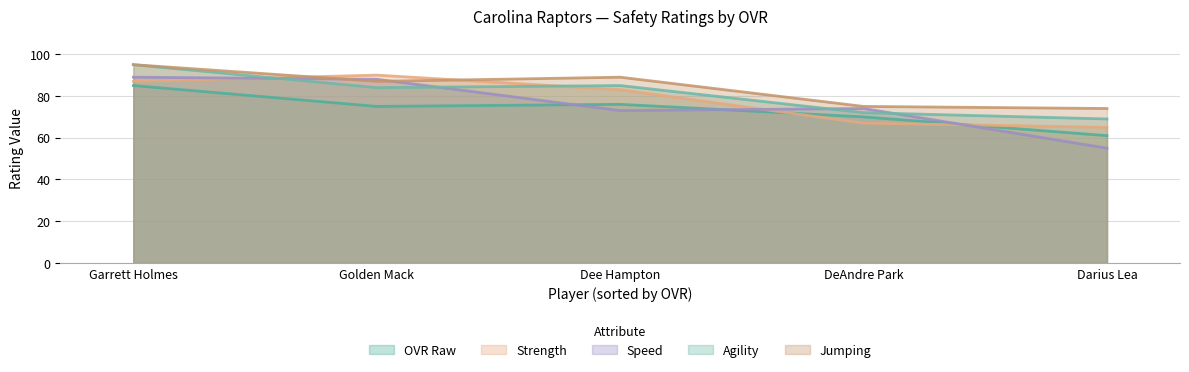

Is it true that agility equals 22 at DeAndre Park?

False